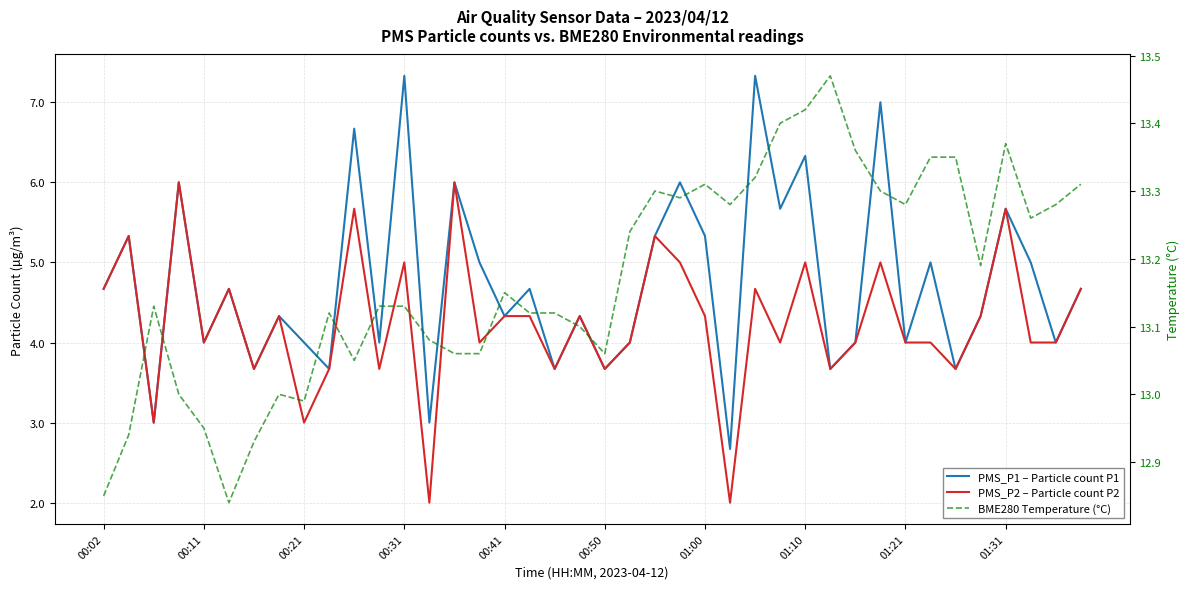

True or false: PMS_P1 – Particle count P1 and BME280 Temperature (°C) cross at least once.

False